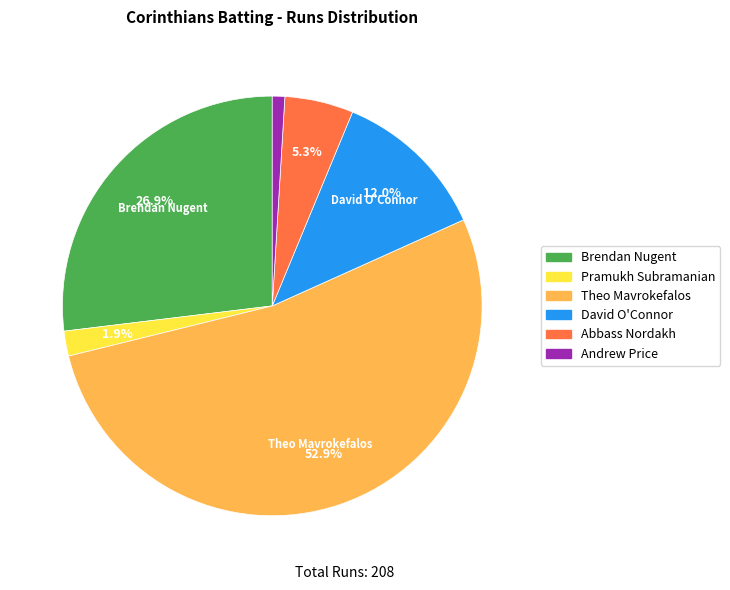

Is it true that Pramukh Subramanian is 8% of the pie?

False